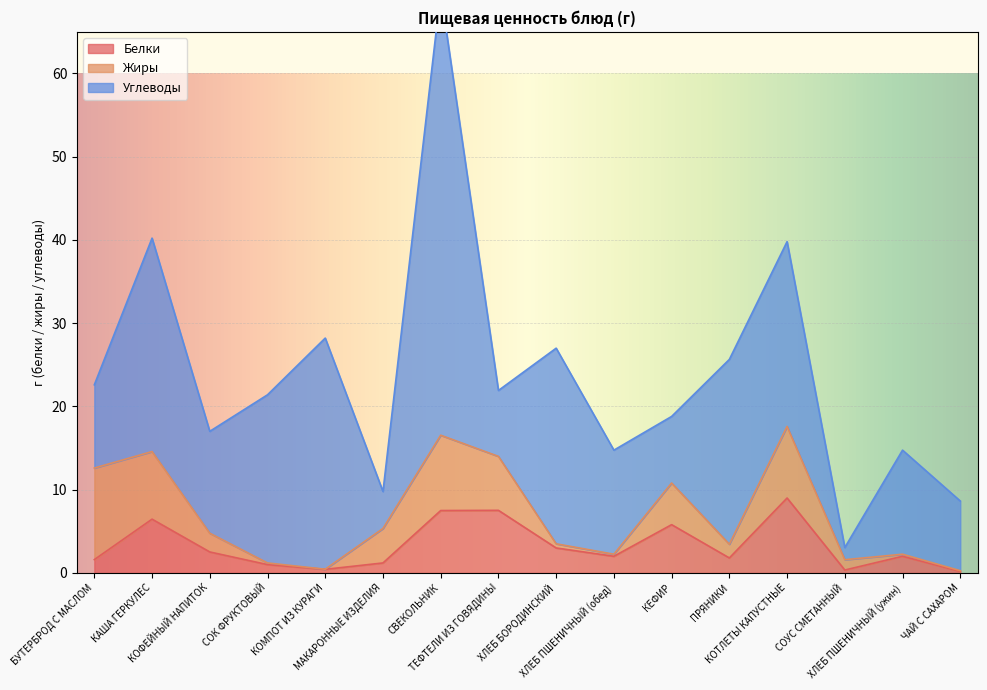

Between ХЛЕБ ПШЕНИЧНЫЙ (ужин) and ПРЯНИКИ, which is larger?

ХЛЕБ ПШЕНИЧНЫЙ (ужин)